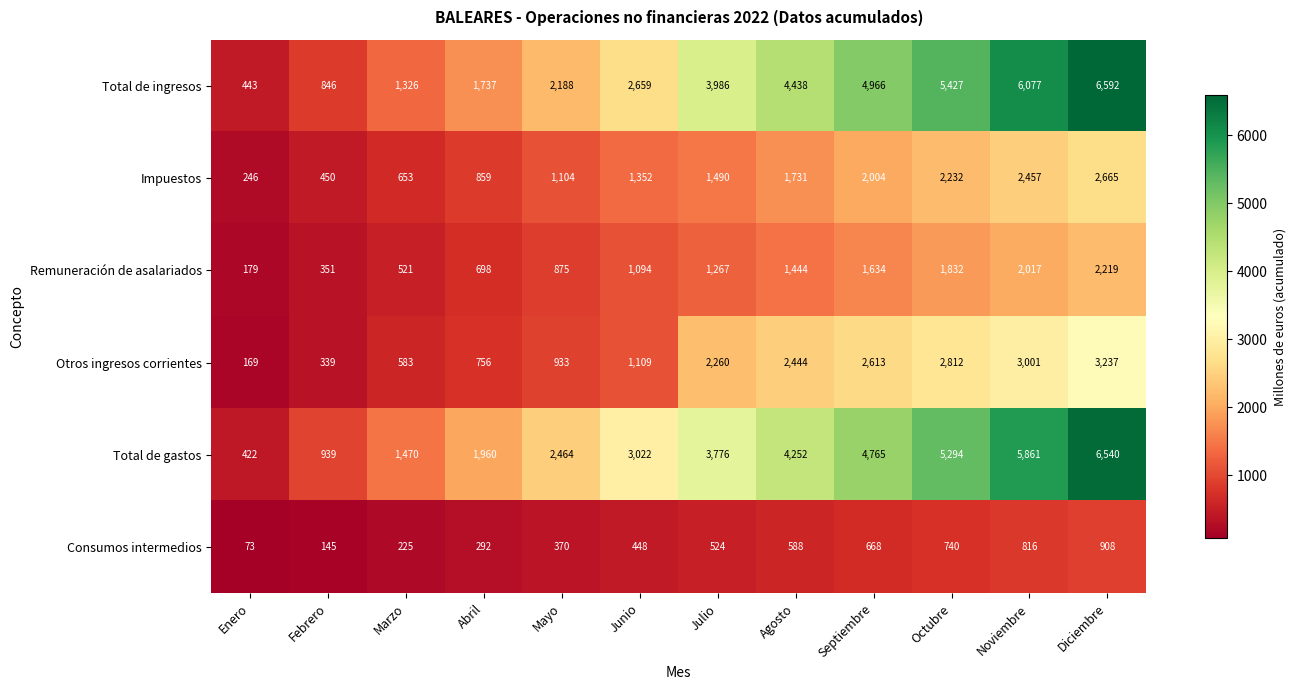

What is the total value across all series at Abril?

6302